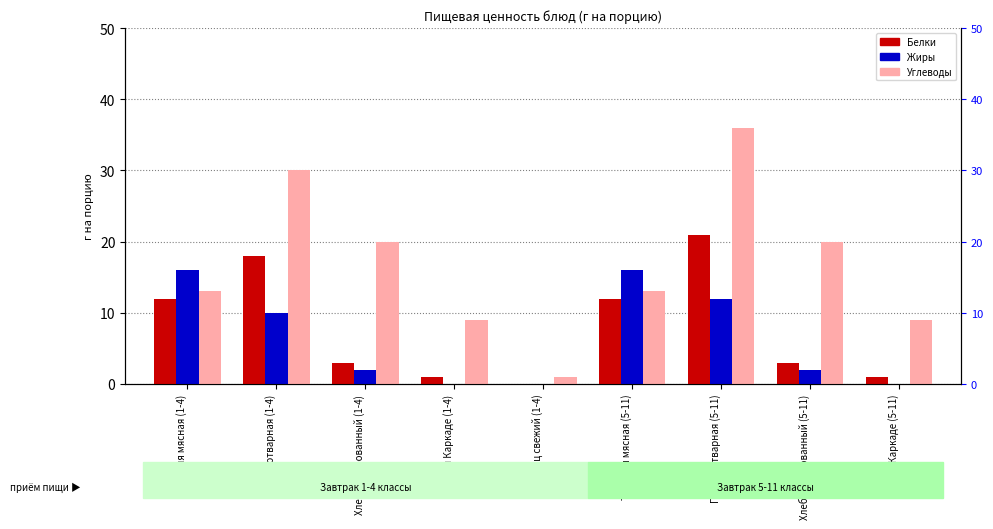

What position from the left is Гречка отварная (5-11)?

7